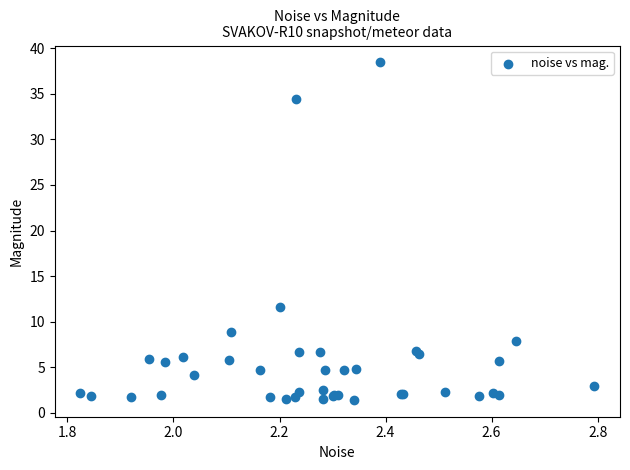

What Y value in the scatter plot is closest to 19?

11.6